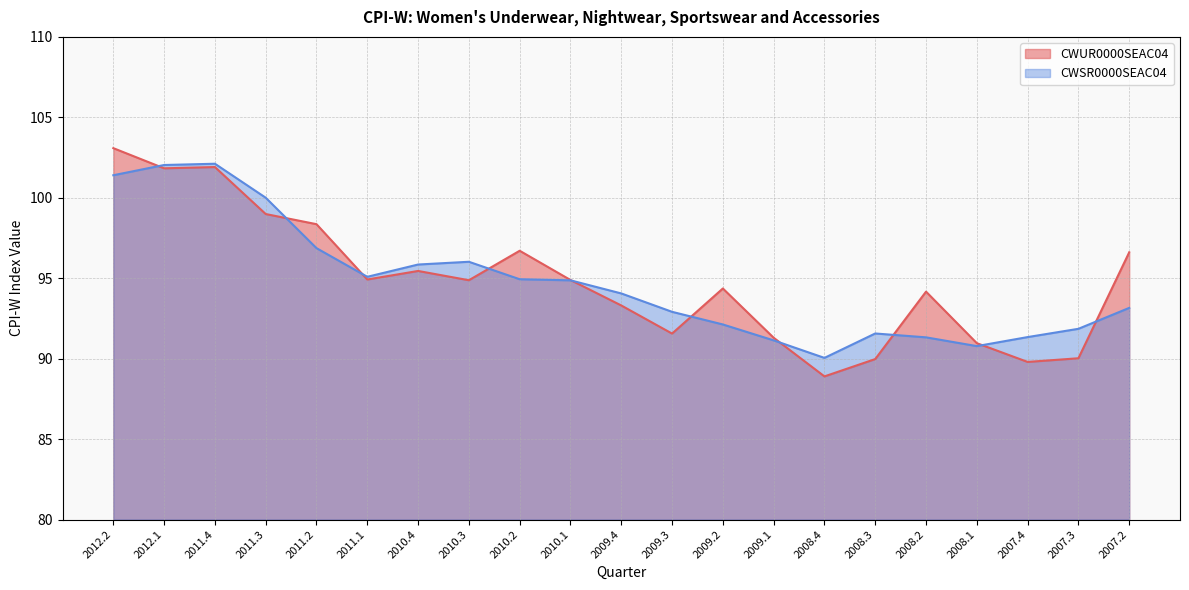

What position from the left is 2007.4?

19